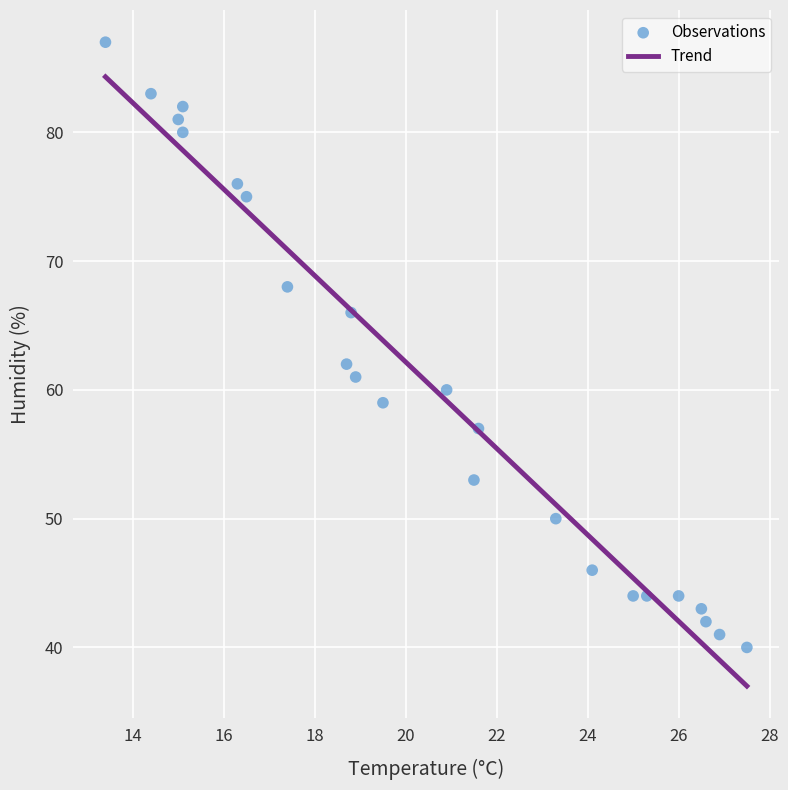

What Y value in the scatter plot is closest to 63?

62